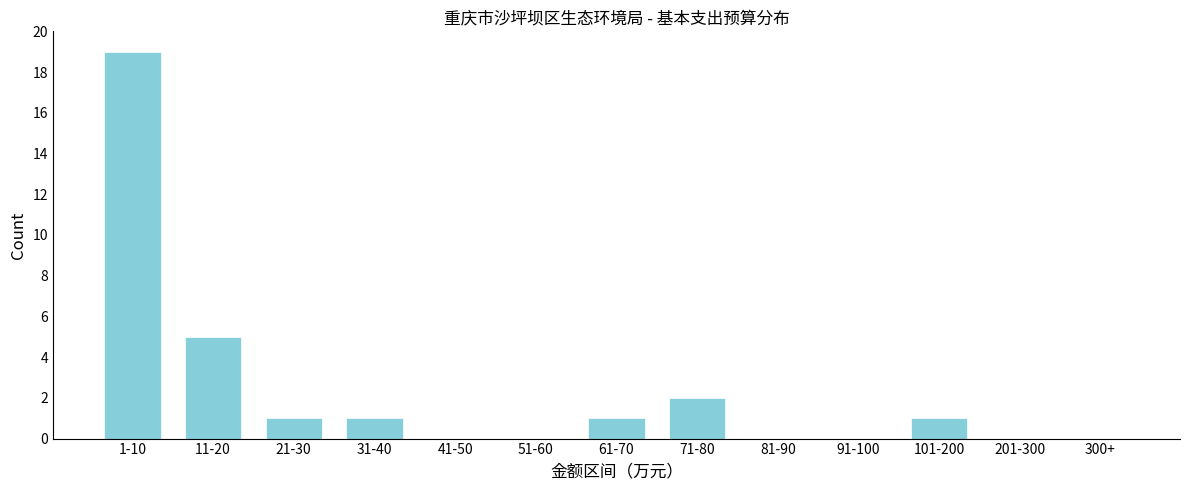

Reading left to right, list all the values displayed in this chart.

1-10=19	11-20=5	21-30=1	31-40=1	41-50=0	51-60=0	61-70=1	71-80=2	81-90=0	91-100=0	101-200=1	201-300=0	300+=0